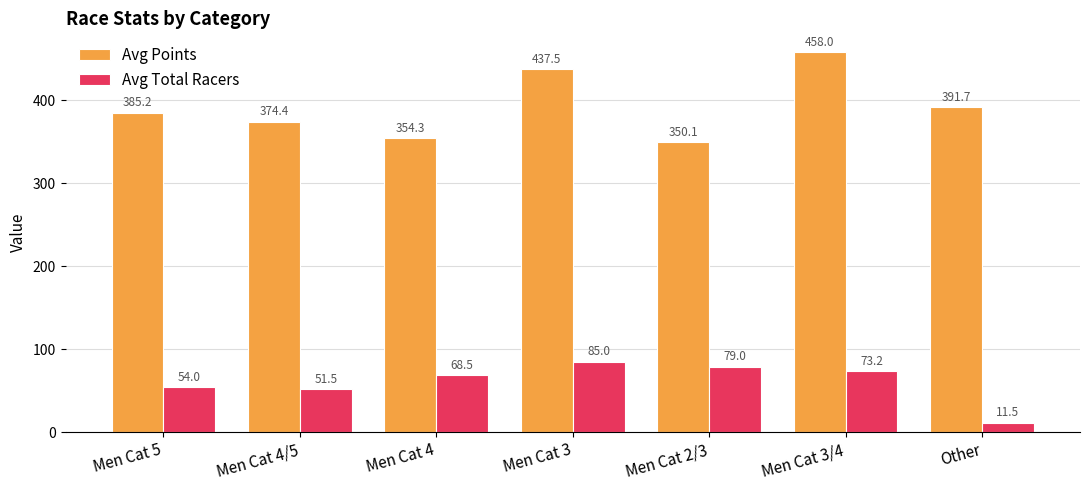

Which series has the largest range (max minus min)?

Avg Points